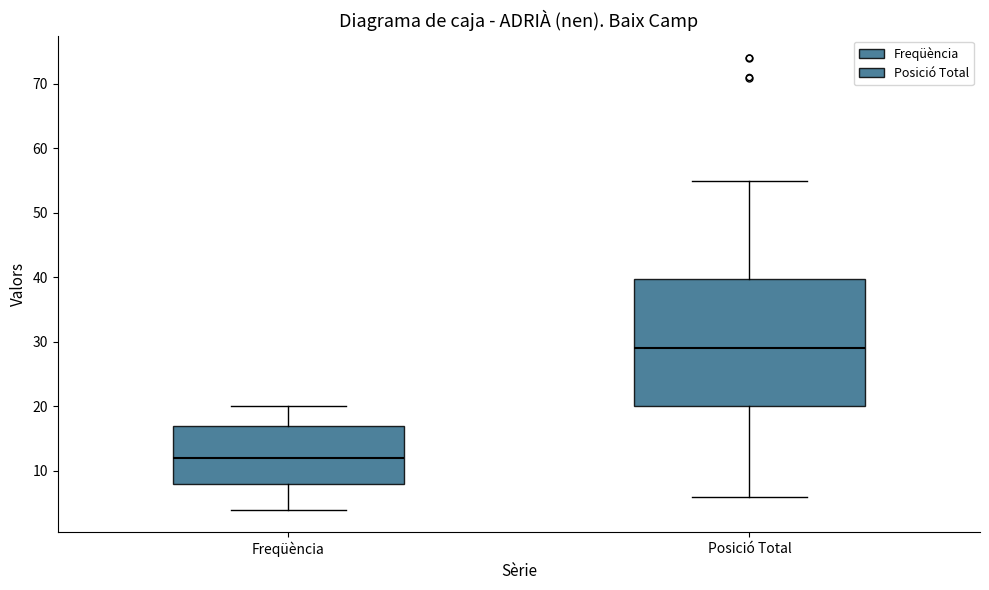

Reading left to right, read every box against the y-axis: the position of its median line, the range the box covers, and the ends of its whiskers. The values are not printed on the chart, so give them approximately, as read against the axis.

Freqüència: median 12, box 8 to 17, whiskers 4 to 20
Posició Total: median 29, box 20 to 40, whiskers 6 to 55